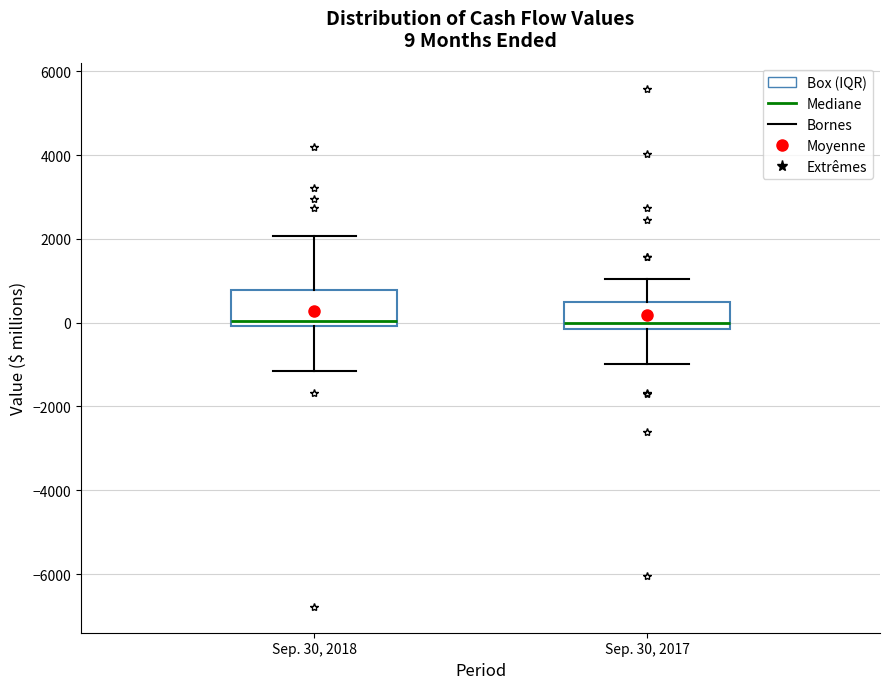

Comparing the boxes themselves (not the whiskers), which one is the tallest?

Sep. 30, 2018